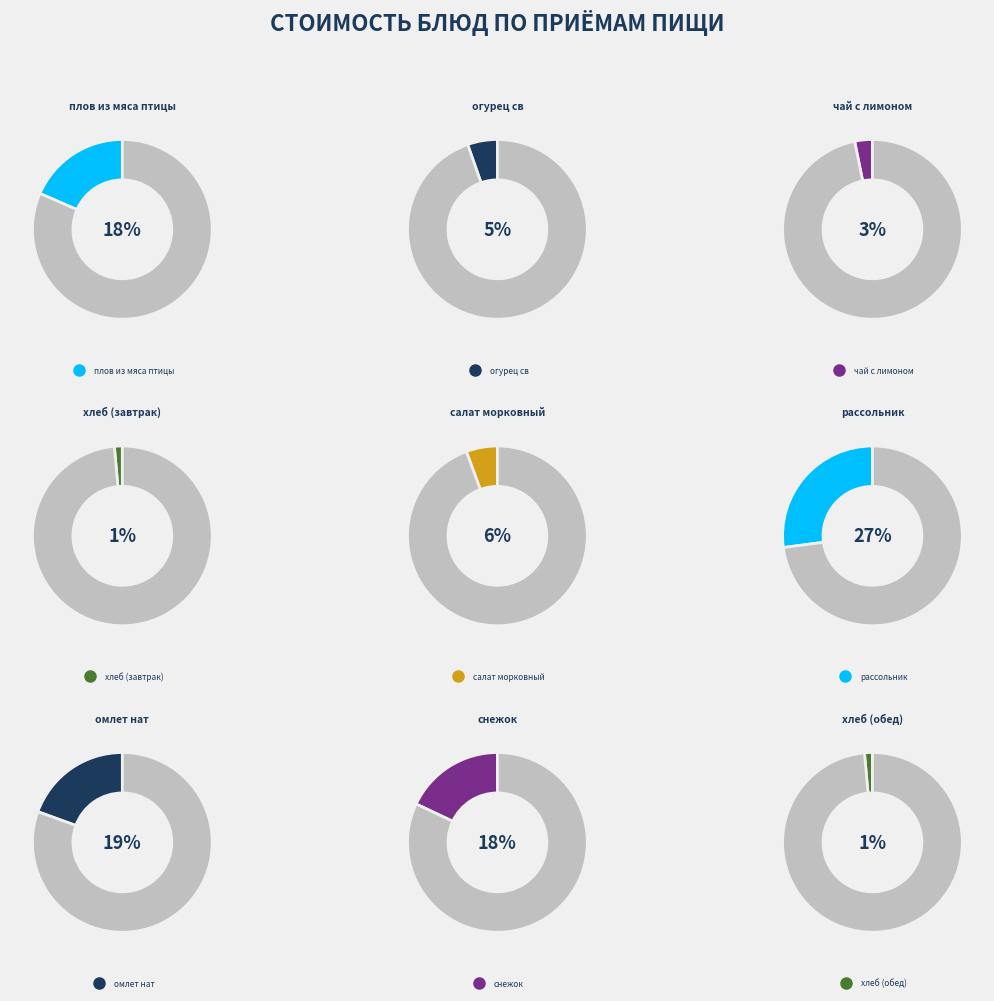

Between омлет нат and плов из мяса птицы, which is larger?

омлет нат